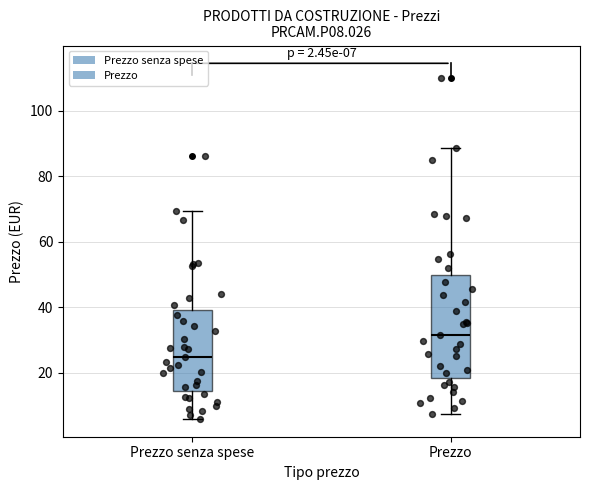

Which box has the highest median line?

Prezzo